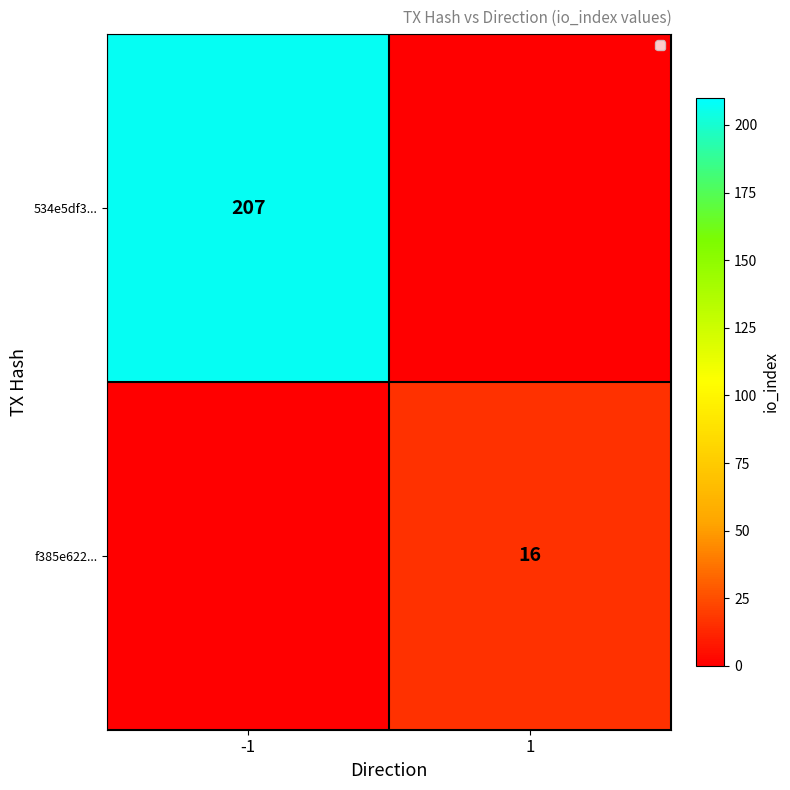

What is the average value of the f385e622... series?

8